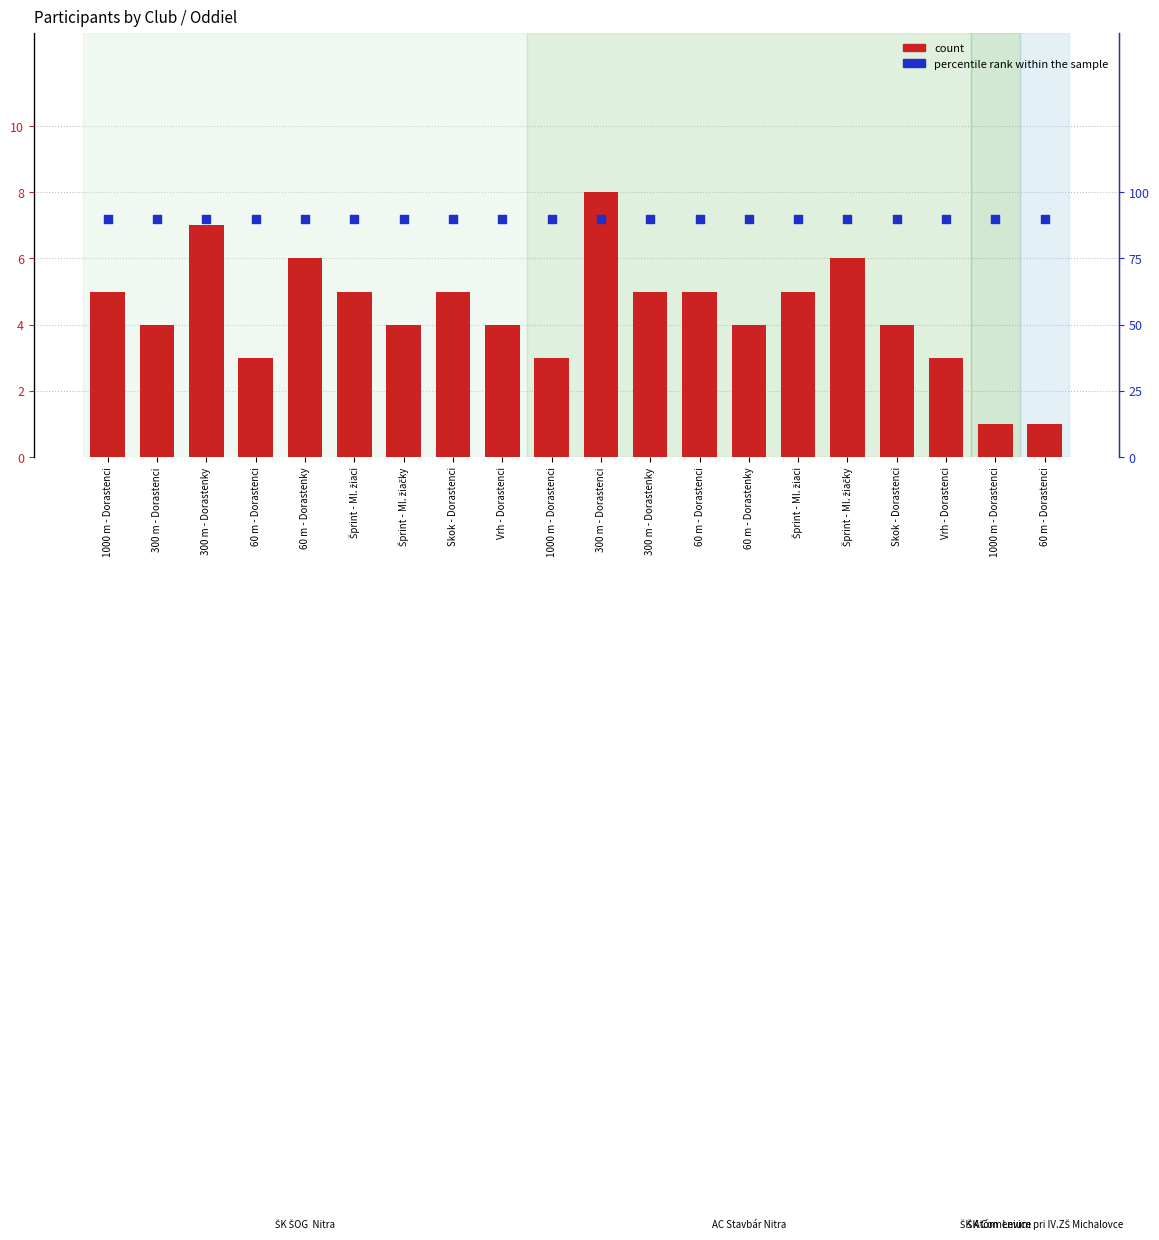

Which series has the largest Y range (max minus min)?

count